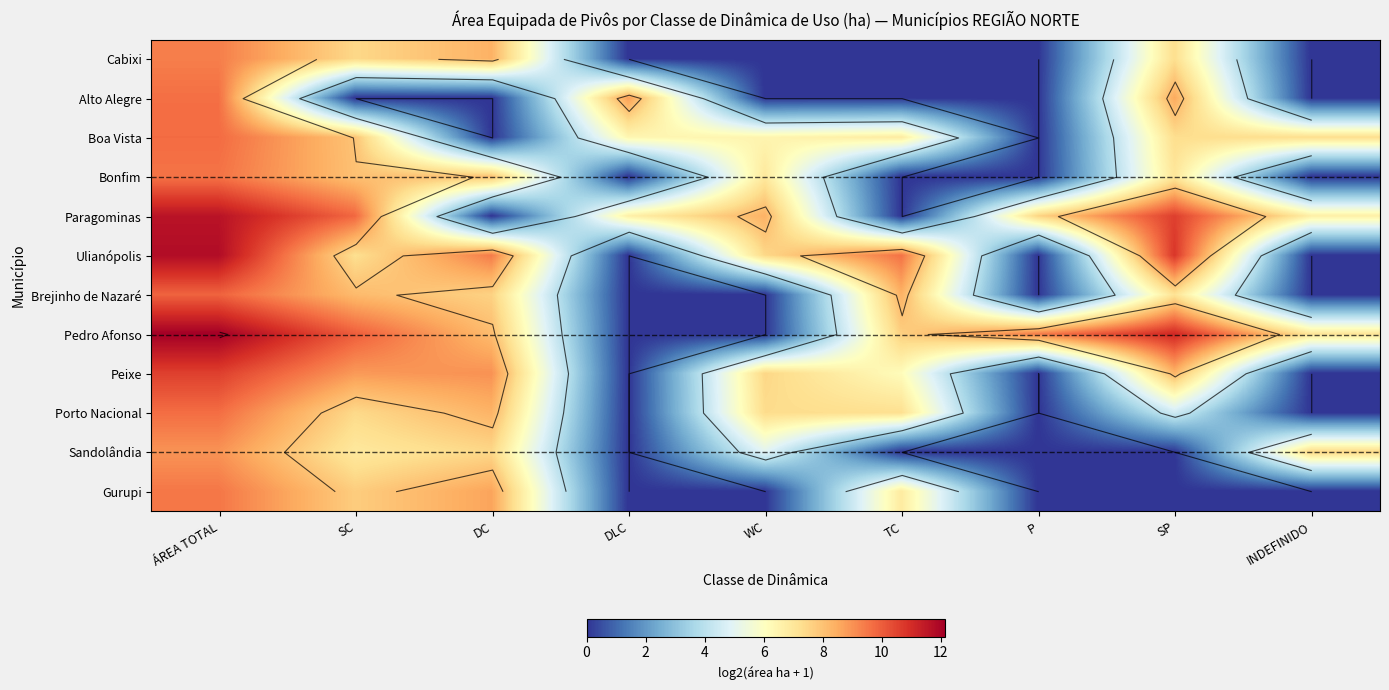

True or false: Gurupi has a value of 2.2 at SC.

False